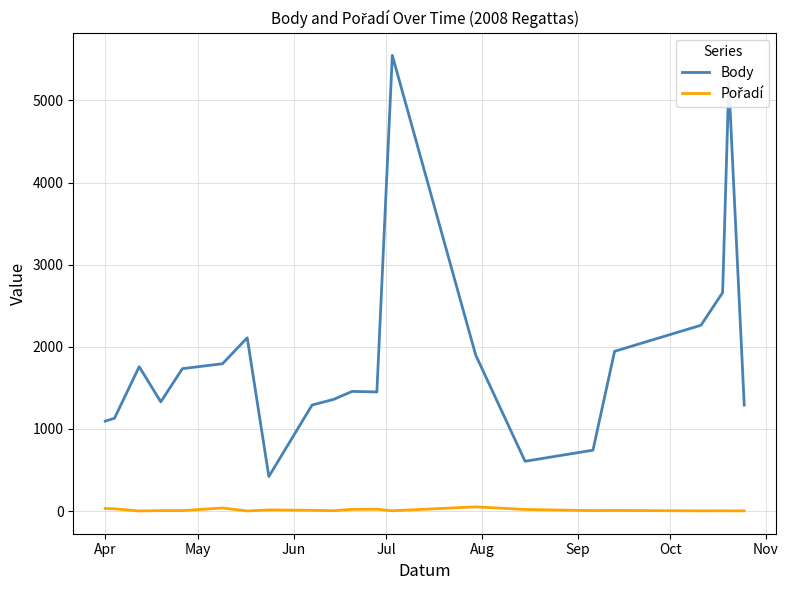

What is the highest value of the Body series?

5549